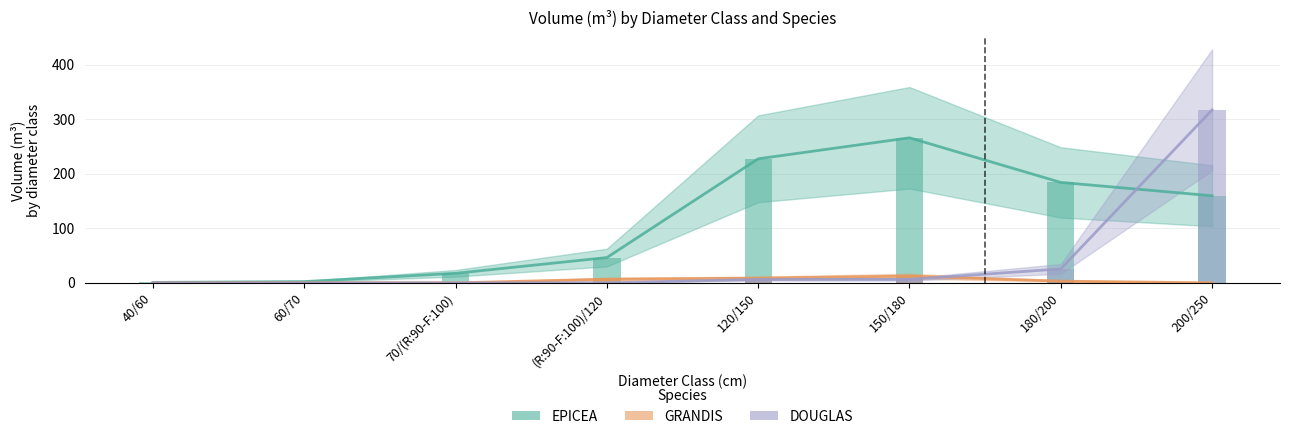

How many positive values does the GRANDIS series have?

5